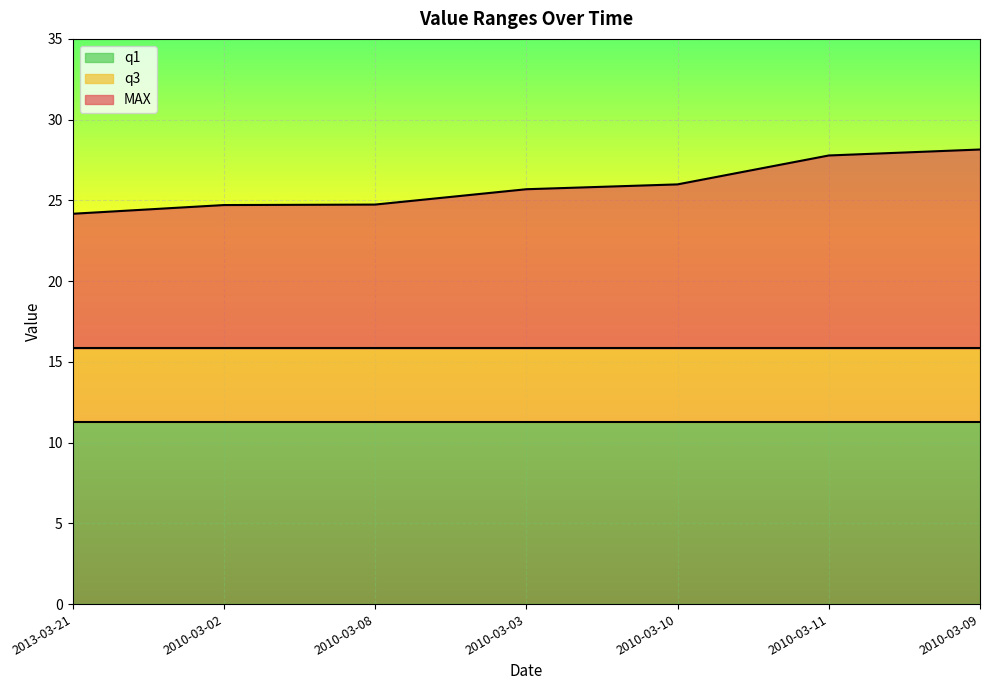

Reading right to left, what are all the values shown in this chart?

MAX: 2010-03-09=28.1	2010-03-11=27.8	2010-03-10=26.0	2010-03-03=25.7	2010-03-08=24.7	2010-03-02=24.7	2013-03-21=24.2
q1: 2010-03-09=11.3	2010-03-11=11.3	2010-03-10=11.3	2010-03-03=11.3	2010-03-08=11.3	2010-03-02=11.3	2013-03-21=11.3
q3: 2010-03-09=15.8	2010-03-11=15.8	2010-03-10=15.8	2010-03-03=15.8	2010-03-08=15.8	2010-03-02=15.8	2013-03-21=15.8